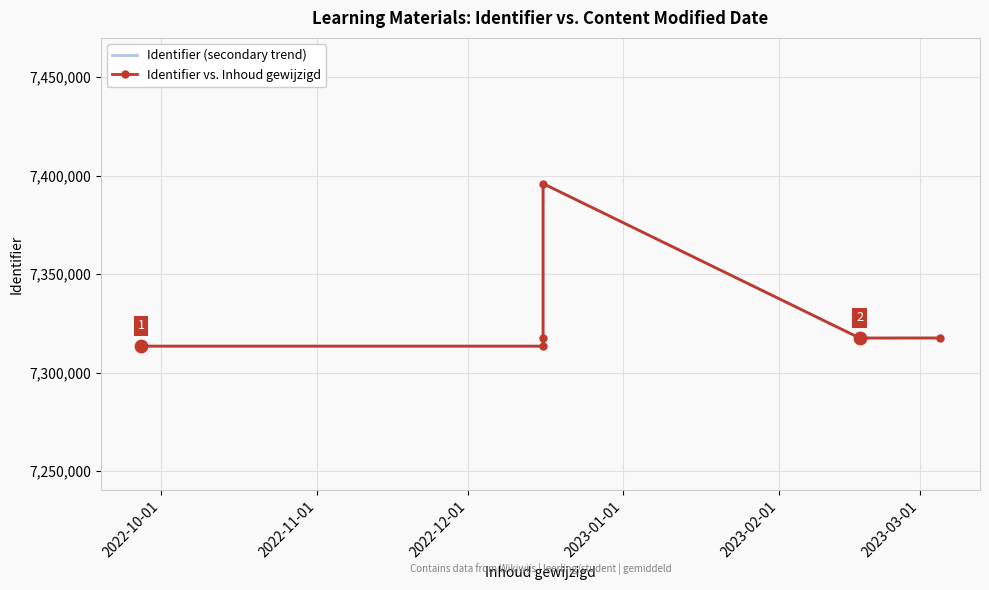

What are all the series names shown in the legend?

Identifier (secondary trend), Identifier vs. Inhoud gewijzigd